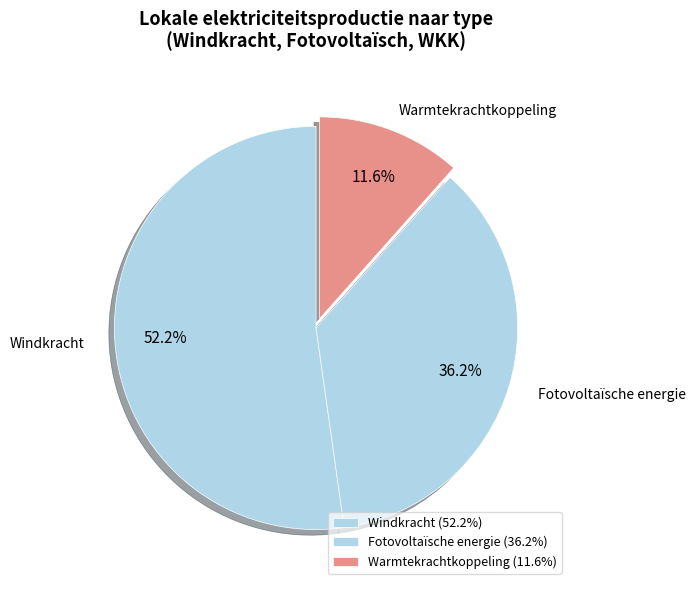

Rank the categories by value from highest to lowest.

Windkracht, Fotovoltaïsche energie, Warmtekrachtkoppeling